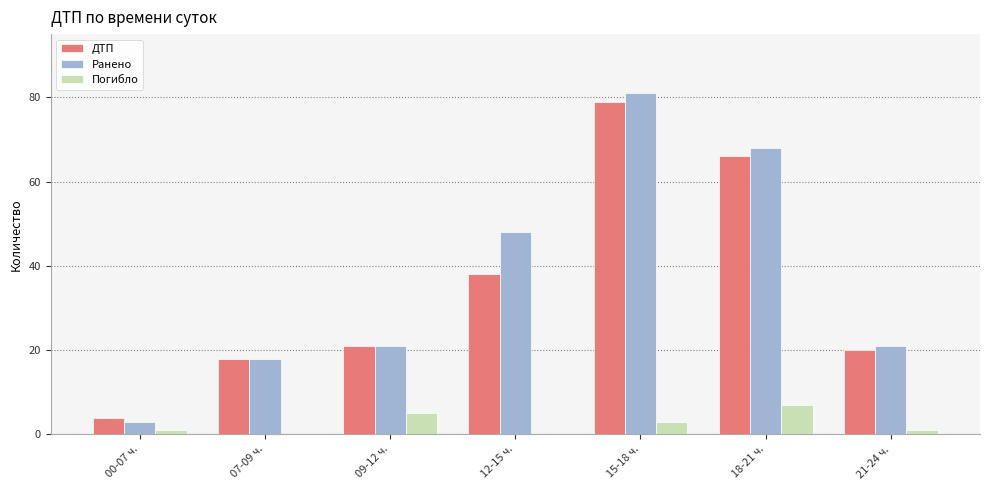

The Погибло series shows -4 at 07-09 ч.. True or false?

False